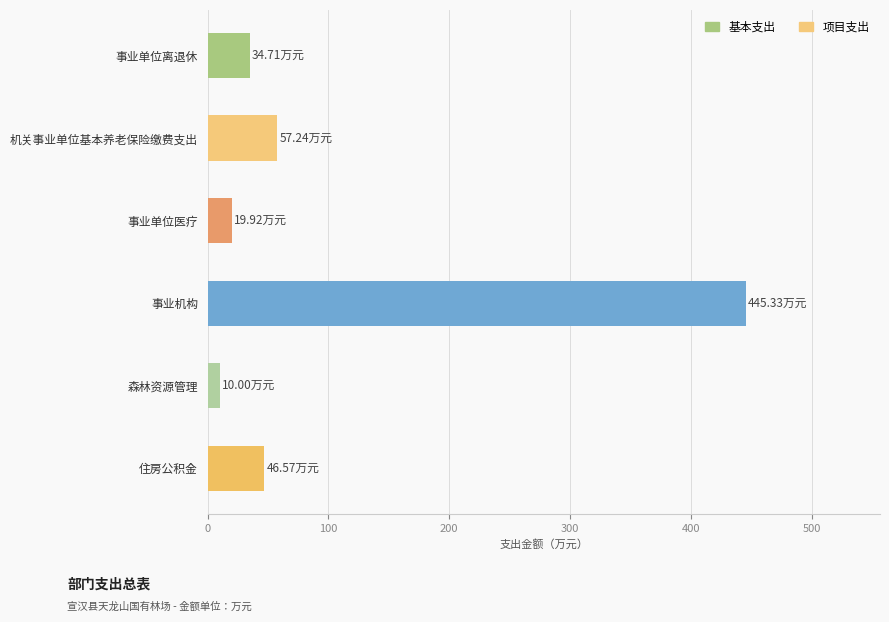

What is the sum of all values?

613.8